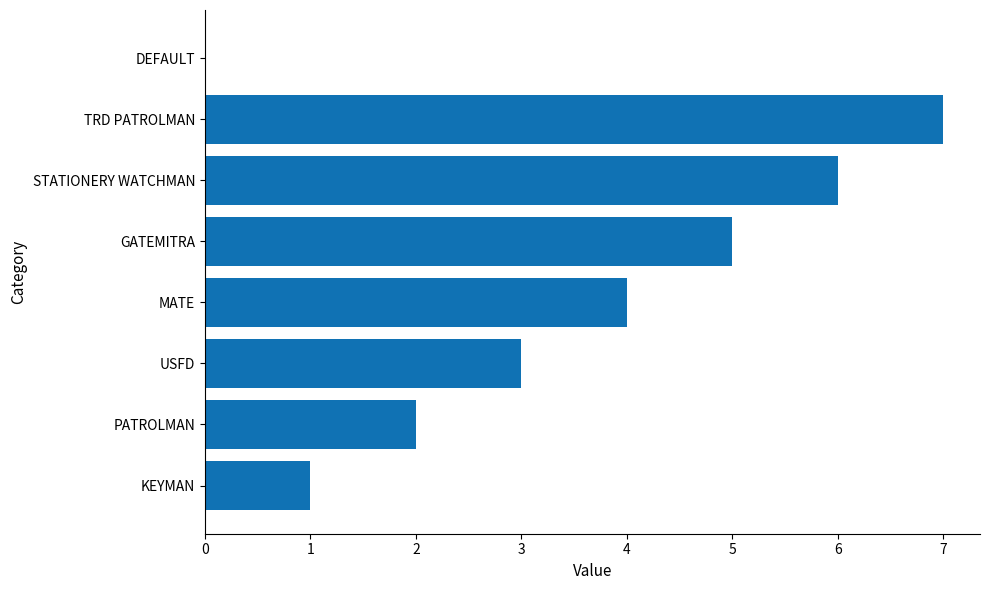

What is the sum of the values at GATEMITRA and KEYMAN?

6